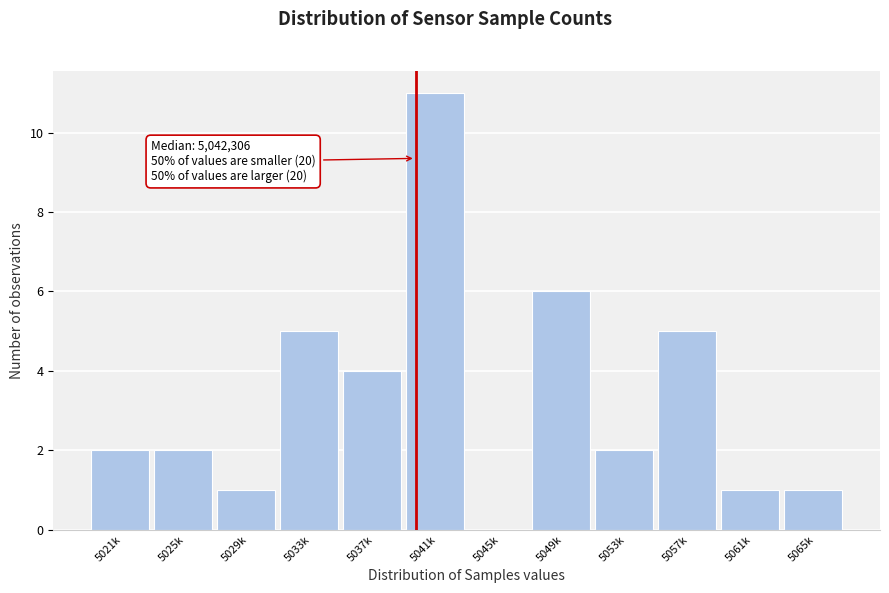

Reading left to right, list all the values displayed in this chart.

5021k=2	5025k=2	5029k=1	5033k=5	5037k=4	5041k=11	5045k=0	5049k=6	5053k=2	5057k=5	5061k=1	5065k=1